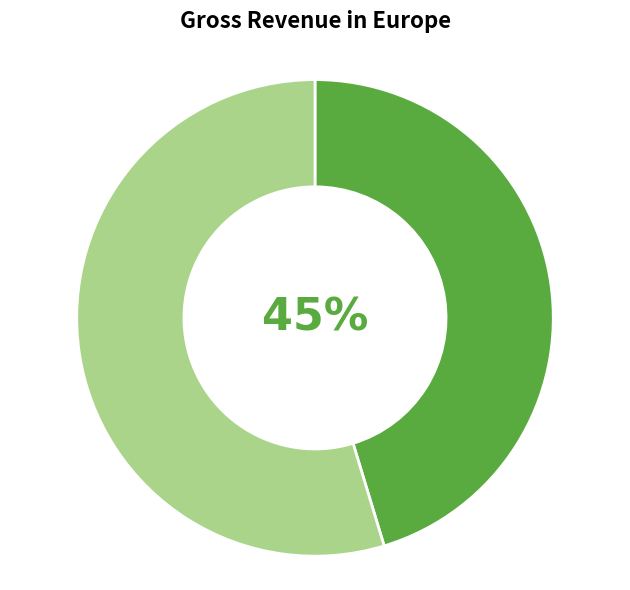

To the nearest percent, what is the average slice percentage?

50%